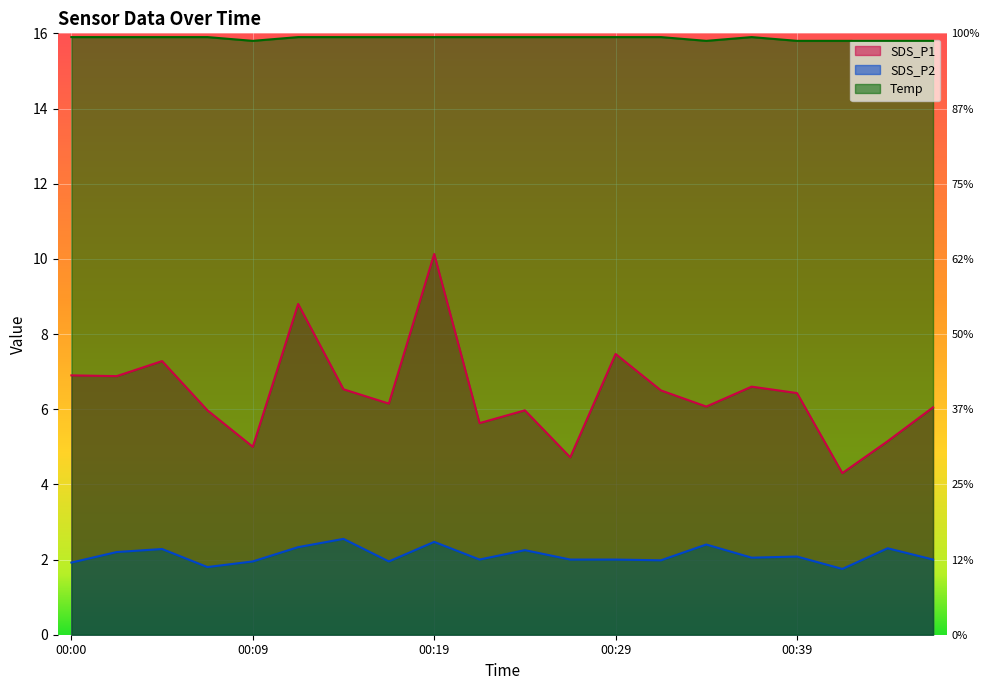

Between 00:14 and 00:17, which series saw the biggest shift?

SDS_P2